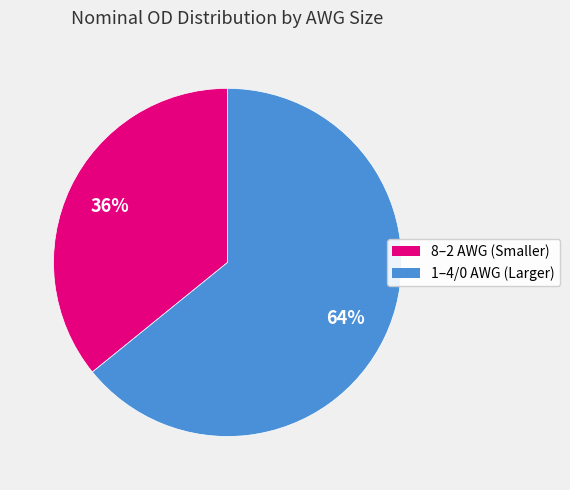

Is the sum of 1–4/0 AWG (Larger) and 8–2 AWG (Smaller) greater than half?

Yes